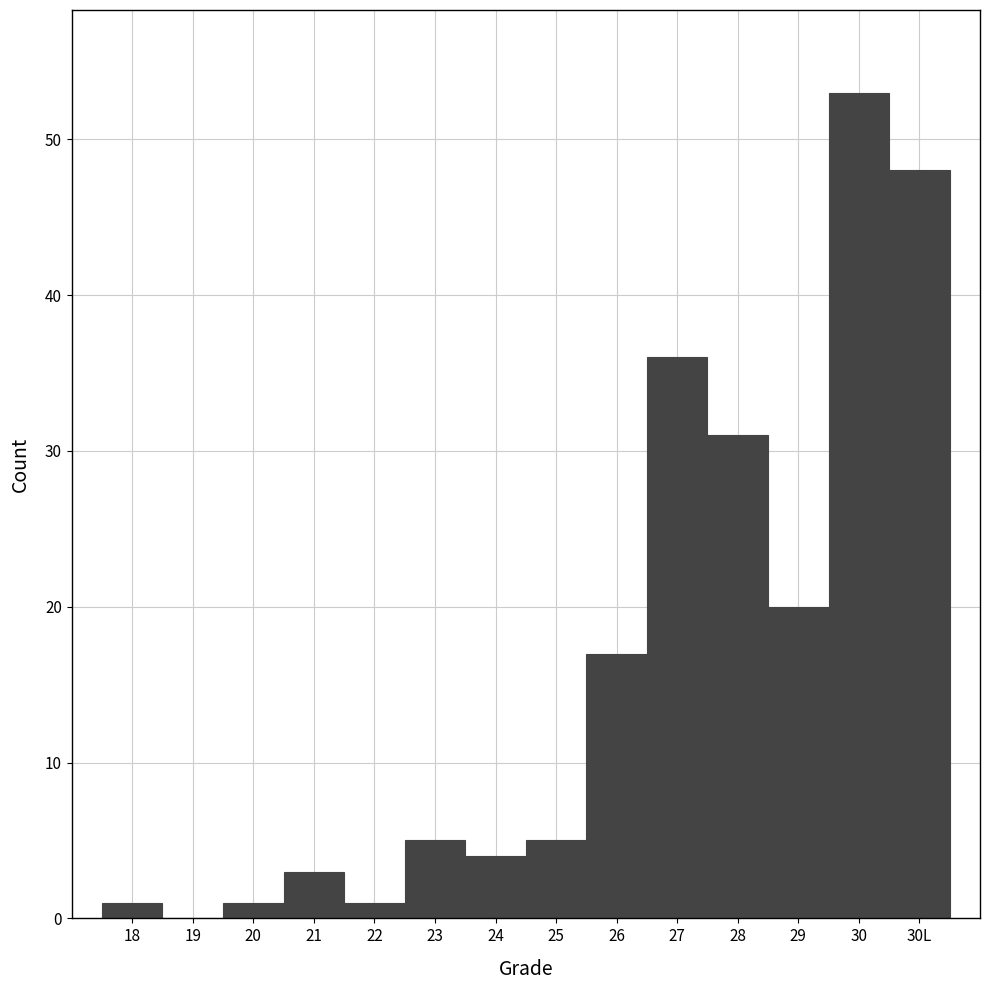

Reading right to left, transcribe all the data shown in this chart.

30L=48	30=53	29=20	28=31	27=36	26=17	25=5	24=4	23=5	22=1	21=3	20=1	19=0	18=1